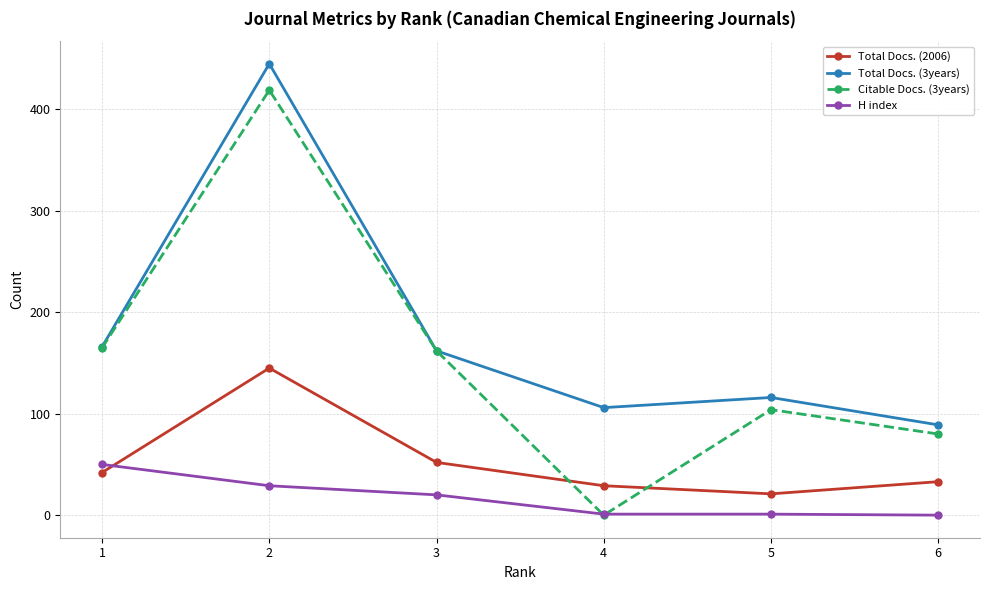

What is the difference between the maximum and second lowest values in the Total Docs. (2006) series?

116